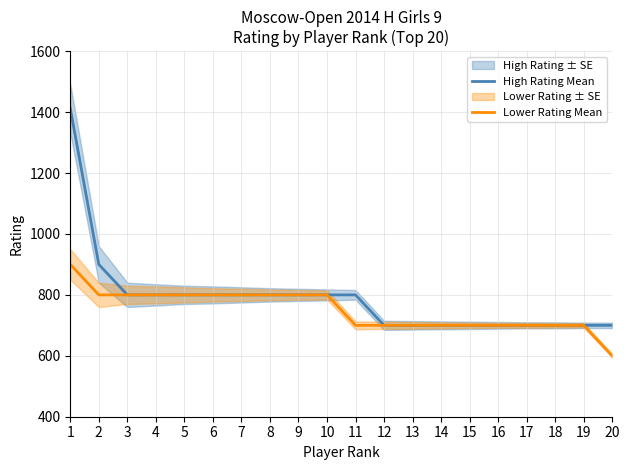

How many lines are shown in the chart?

2